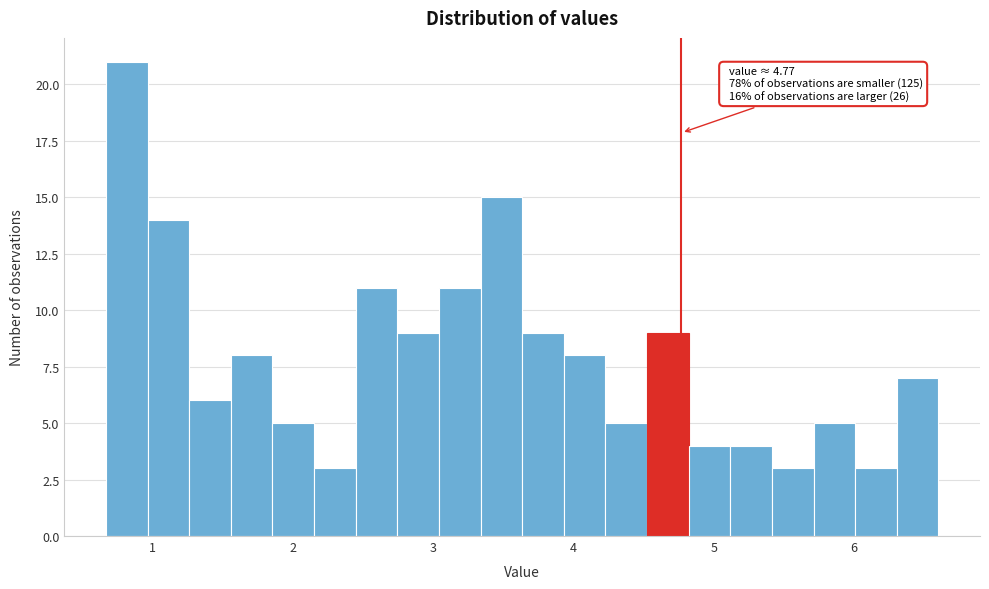

Around what value on the x-axis is the tallest bar? Give the approximate position of its centre, as read against the axis.

0.8